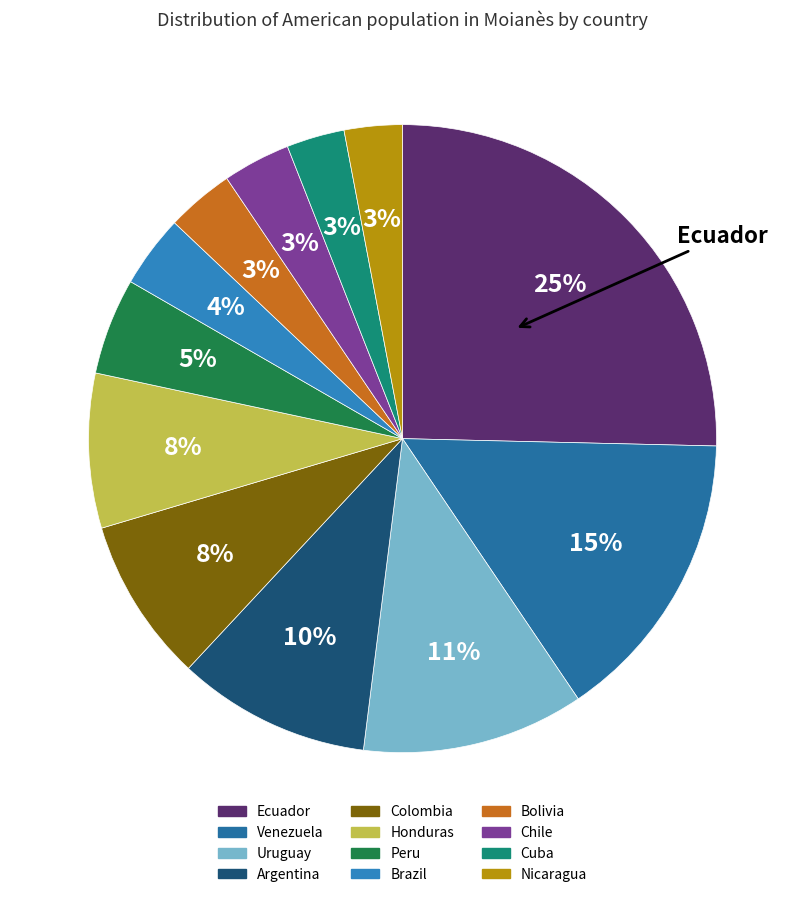

Which slice is the largest?

Ecuador